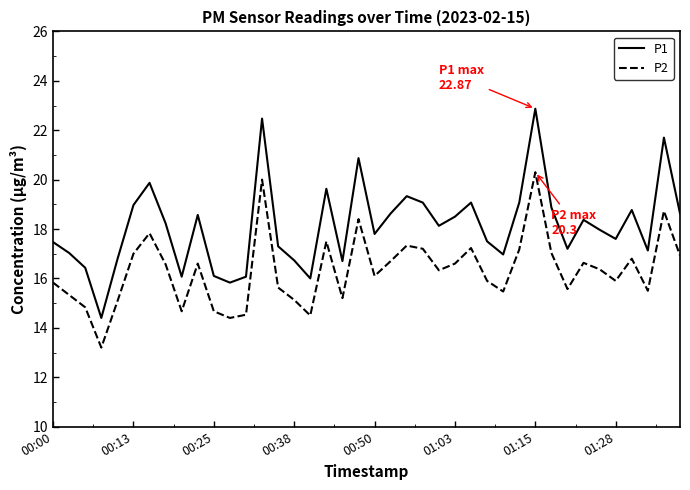

What is the maximum value shown in the chart?

22.9